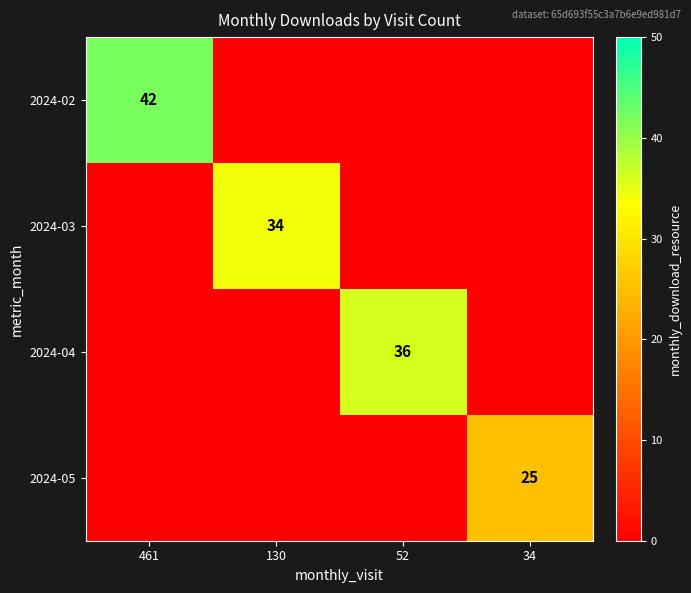

Between 52 and 34, which is larger?

52